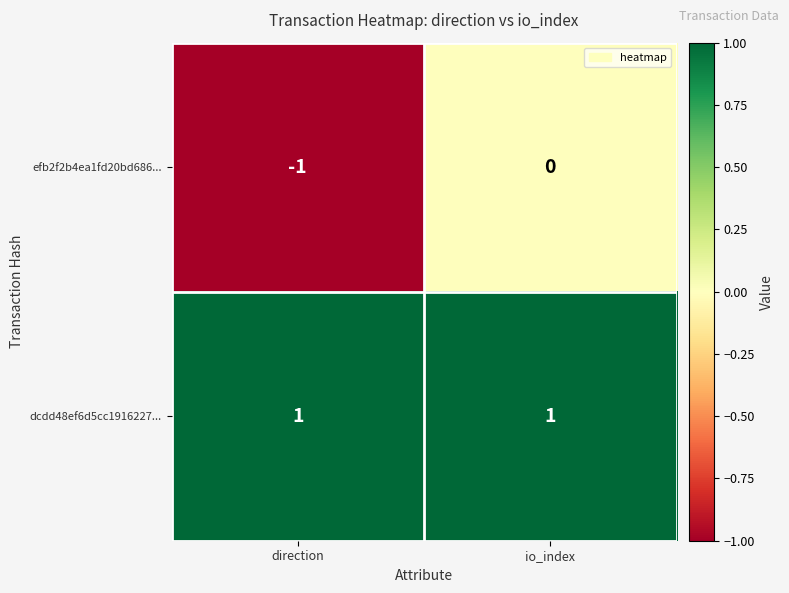

At how many categories does at least one series exceed 0?

2